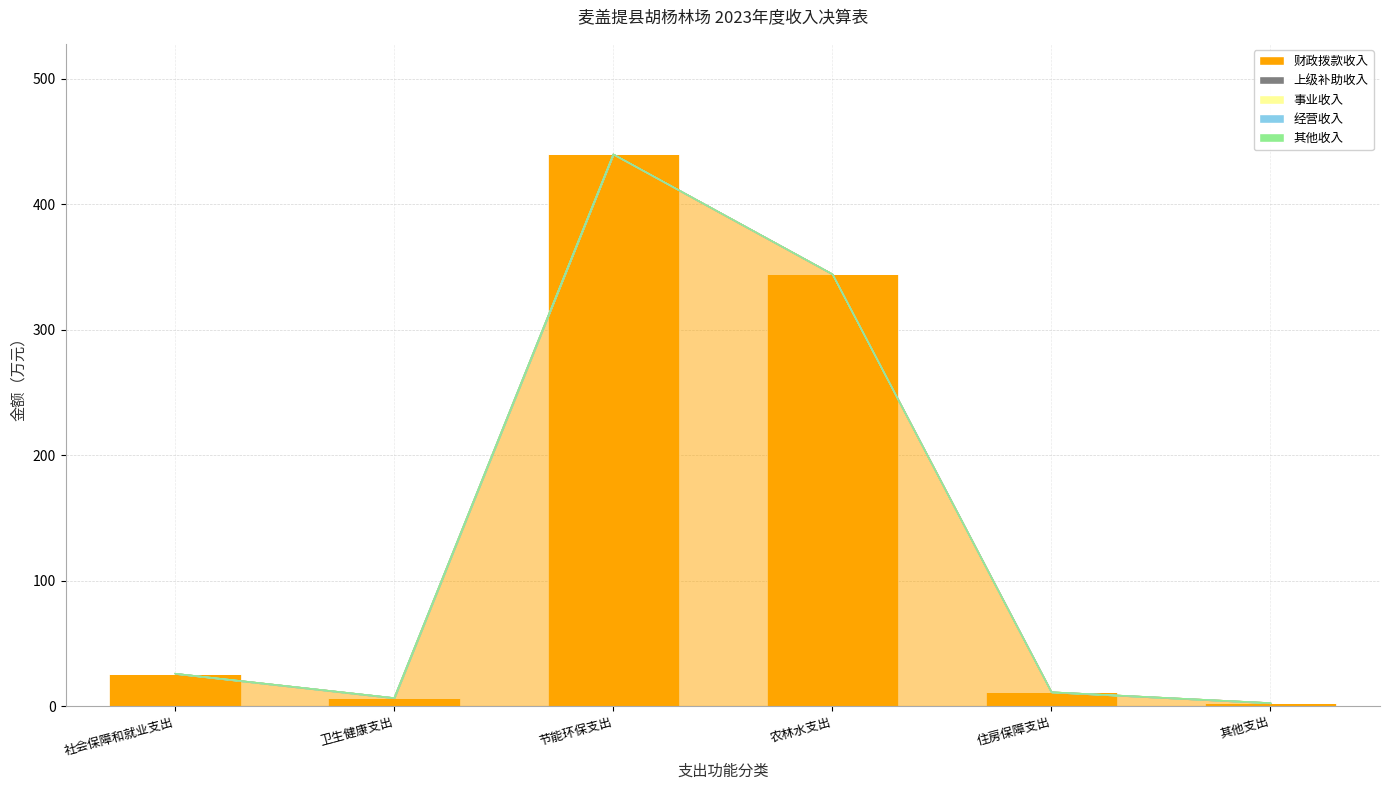

At how many categories does at least one series exceed 122?

2